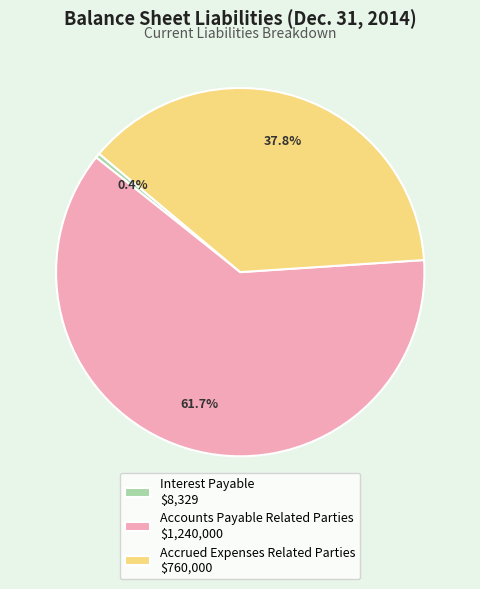

Does Accounts Payable Related Parties represent more than half of the total?

Yes